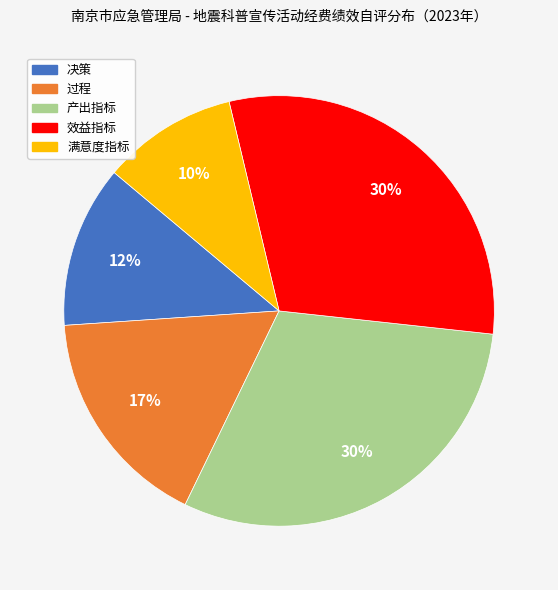

How many slices are in this pie chart?

5